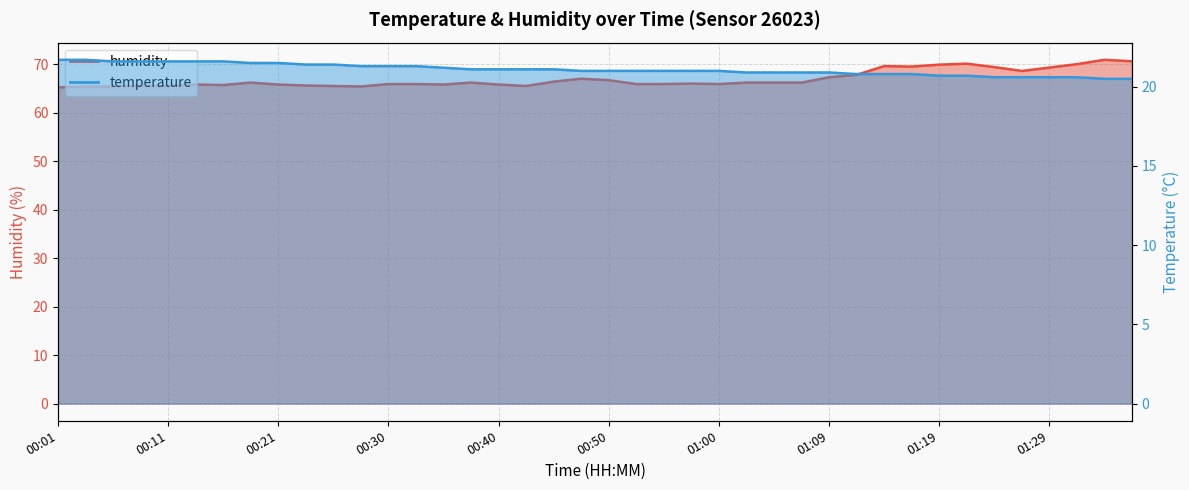

What position from the right is 00:35?

26